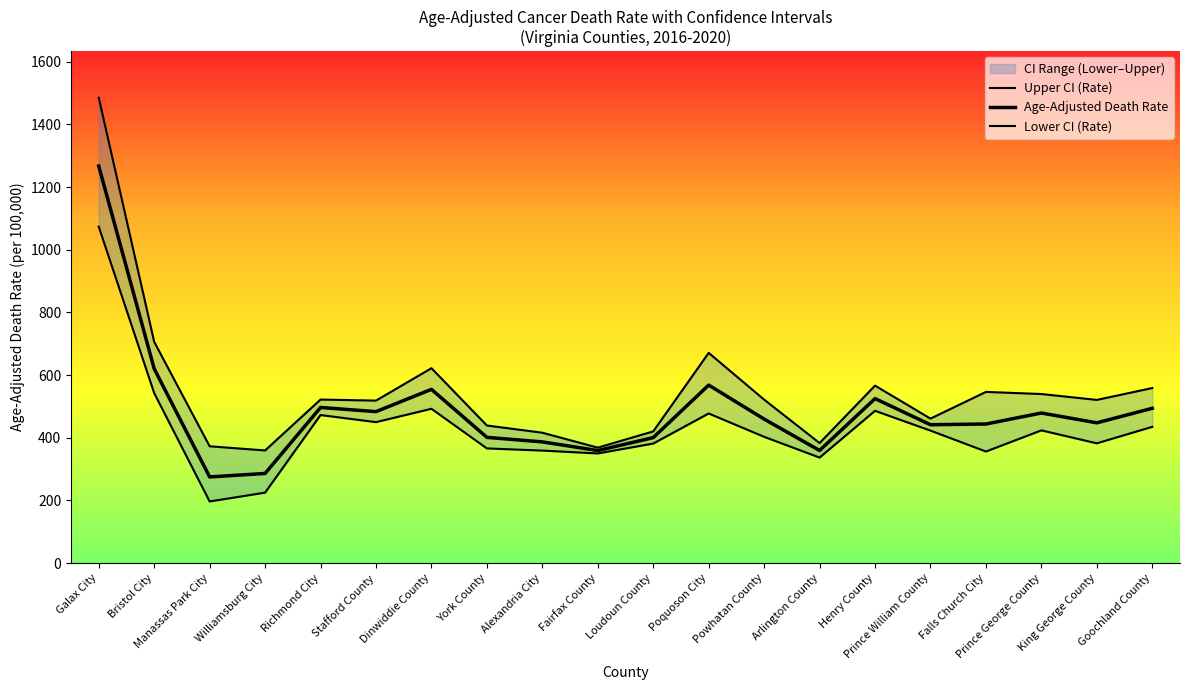

Which series has the largest total across all categories?

Upper CI (Rate)